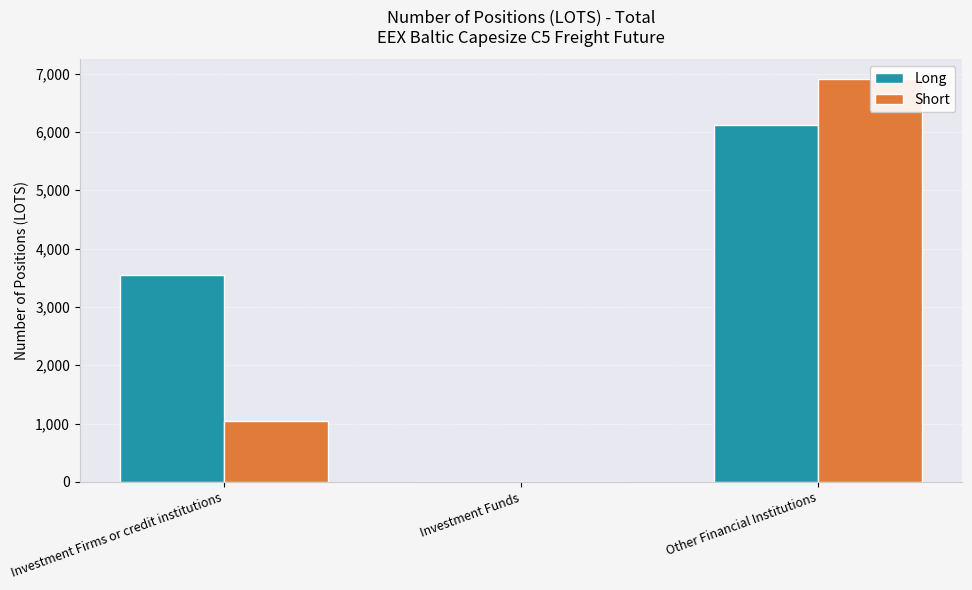

How many groups of bars are there?

3